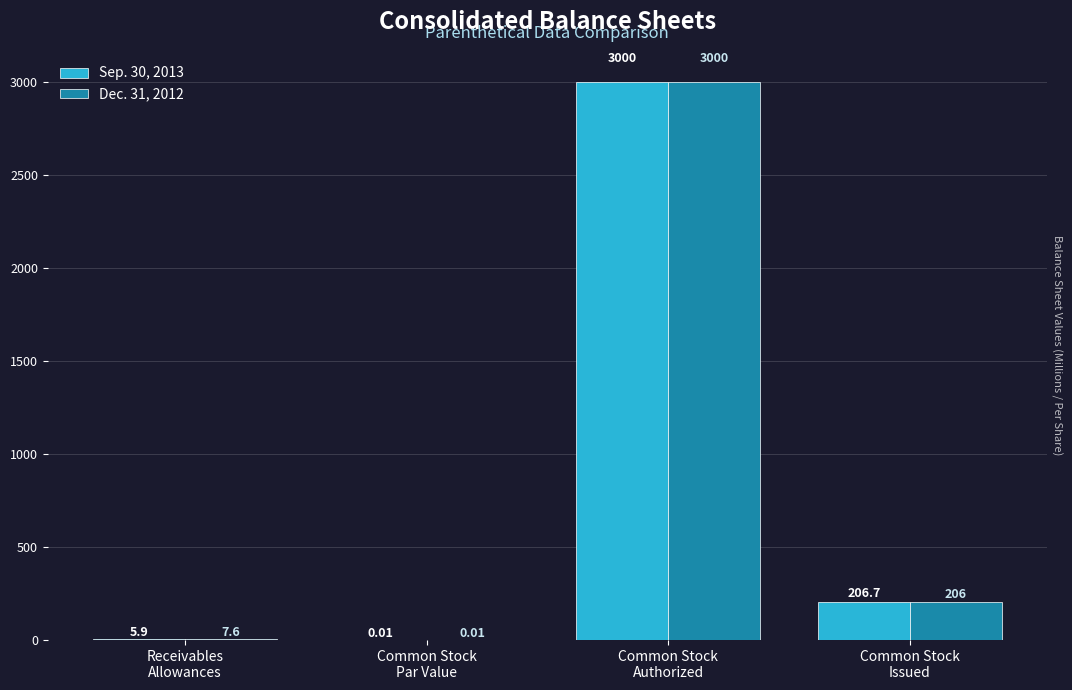

Which series has the largest total across all categories?

Dec. 31, 2012